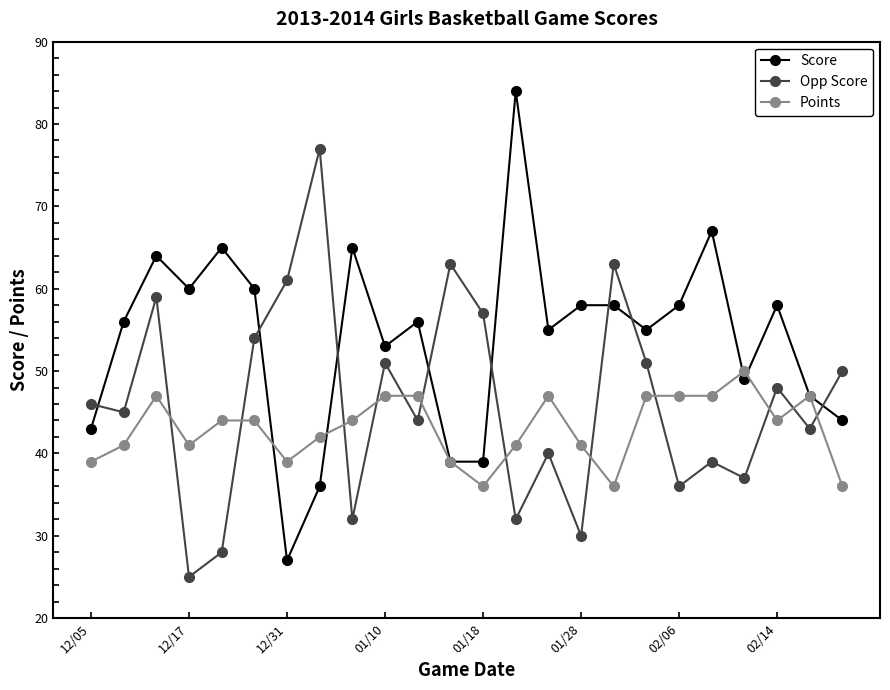

What is the lowest value of the Points series?

36